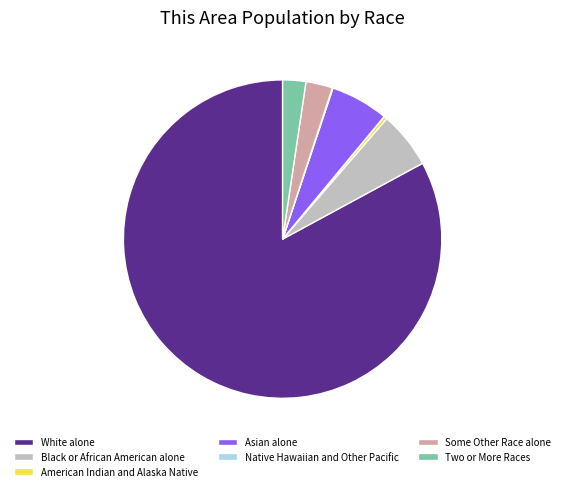

Which category accounts for the majority?

White alone